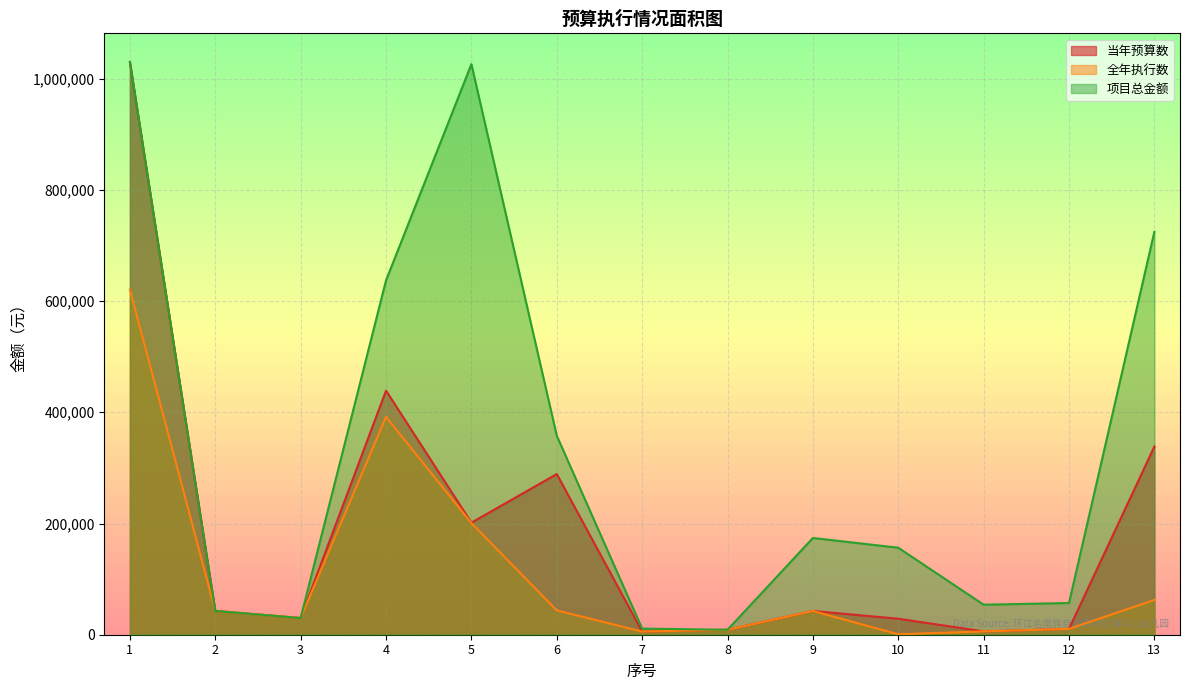

What is the maximum value shown in the chart?

1030000.0